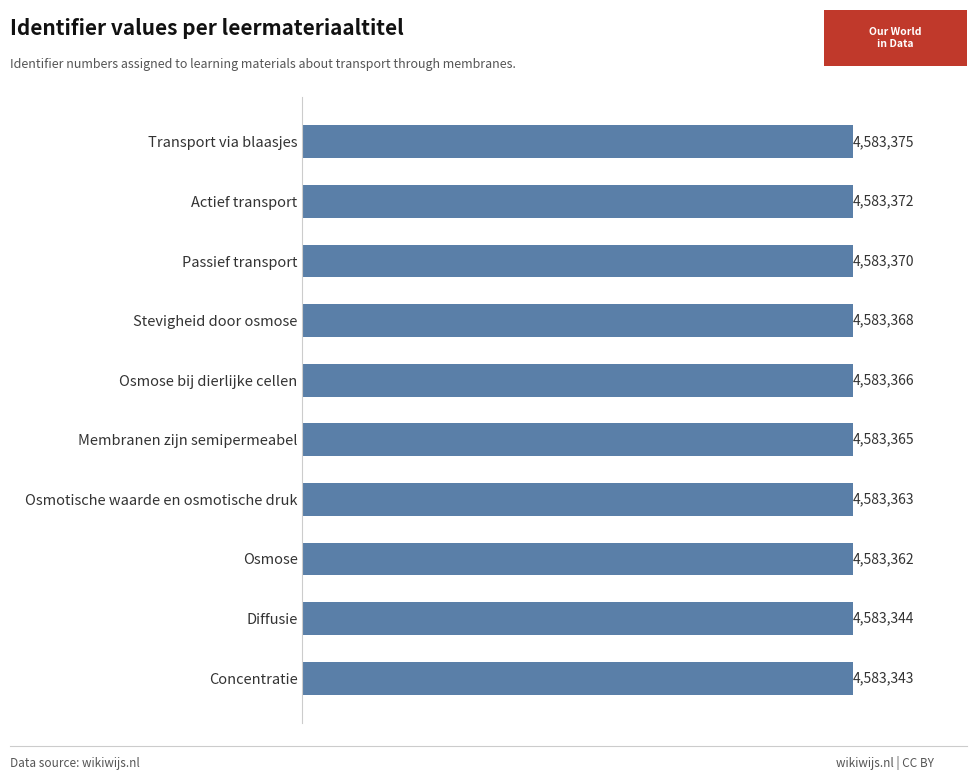

Is it true that the value at Actief transport is 4583372?

True